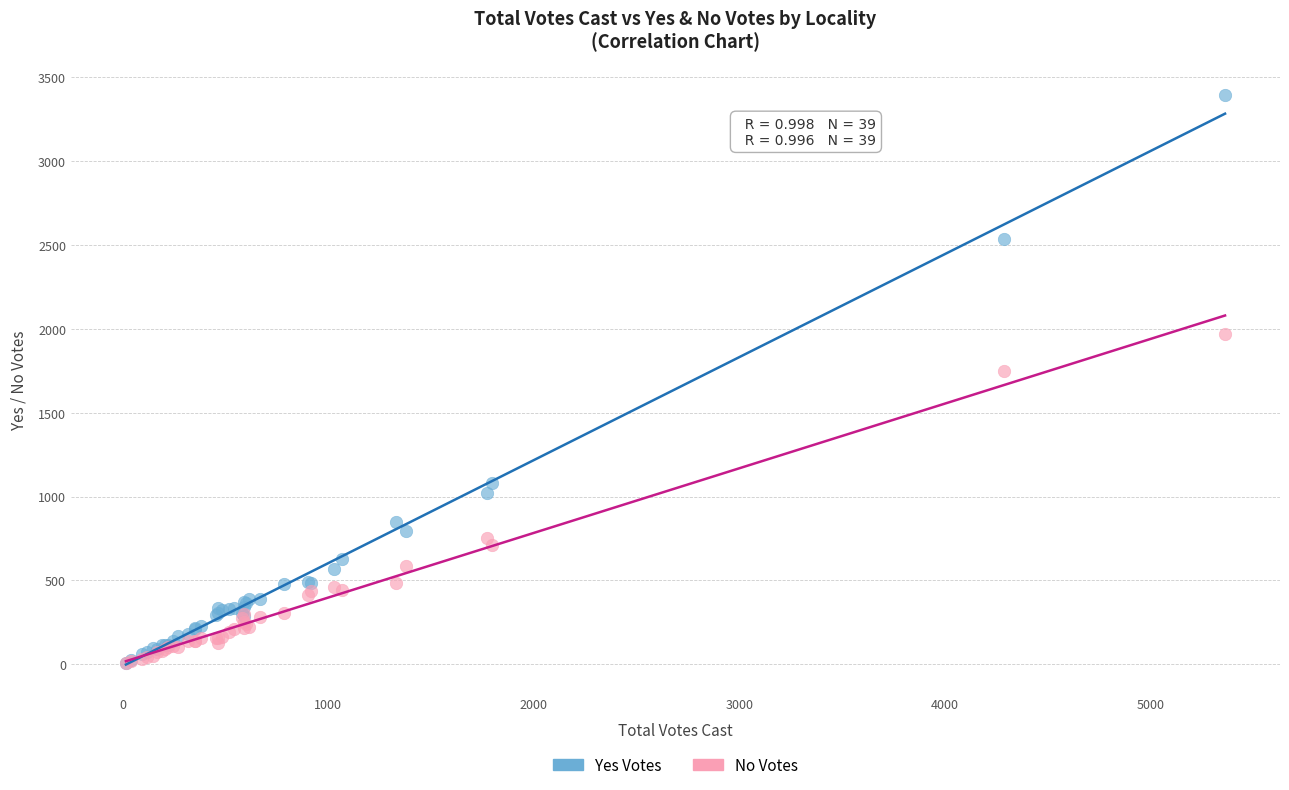

Across all series, what Y value is closest to 1700?

1750